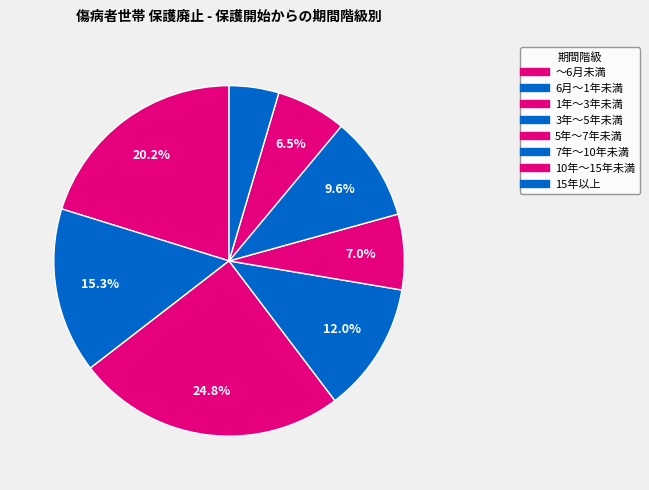

How many segments does this pie chart have?

8